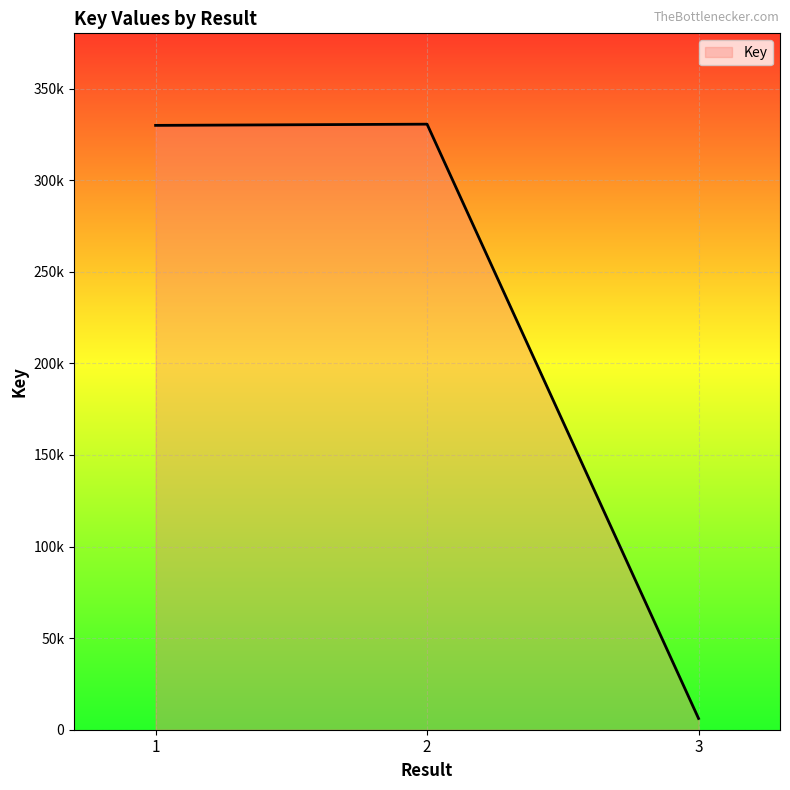

Does the chart display data point markers on the line(s)?

No